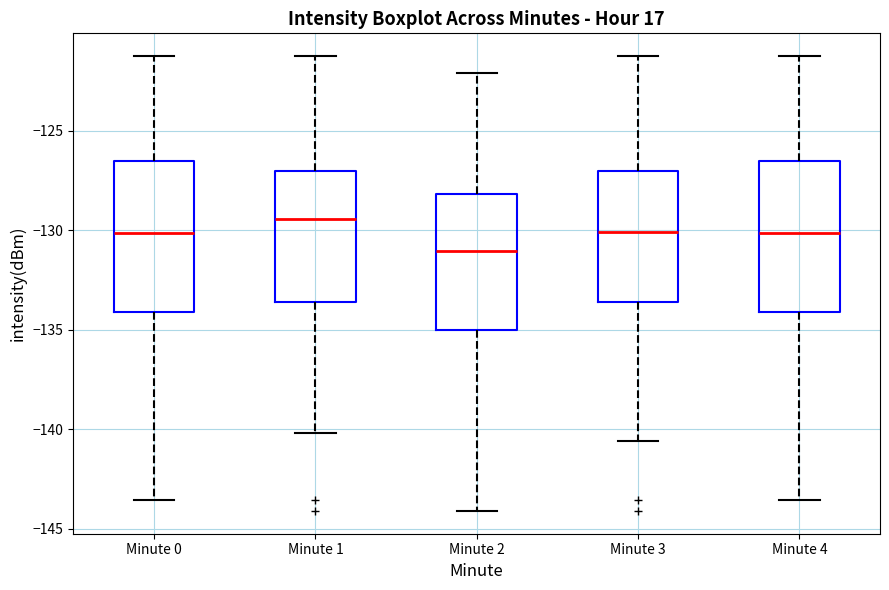

Reading left to right, read every box against the y-axis: the position of its median line, the range the box covers, and the ends of its whiskers. The values are not printed on the chart, so give them approximately, as read against the axis.

Minute 0: median -130.0, box -134.0 to -126.5, whiskers -143.5 to -121.5
Minute 1: median -129.5, box -133.5 to -127.0, whiskers -140.0 to -121.5
Minute 2: median -131.0, box -135.0 to -128.0, whiskers -144.0 to -122.0
Minute 3: median -130.0, box -133.5 to -127.0, whiskers -140.5 to -121.5
Minute 4: median -130.0, box -134.0 to -126.5, whiskers -143.5 to -121.5